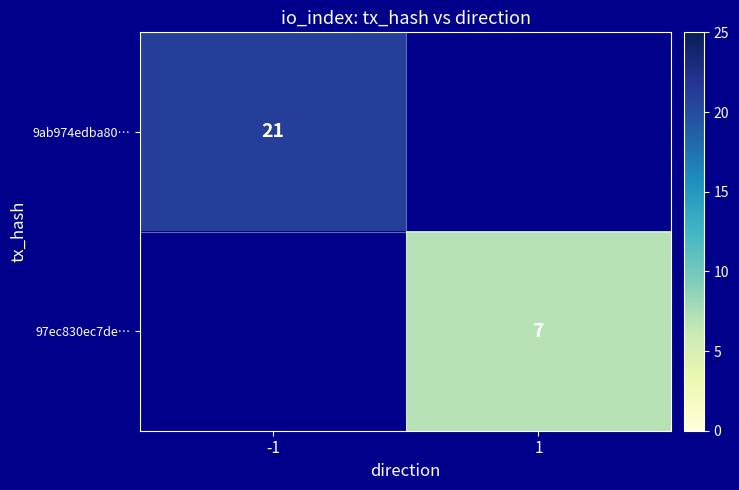

At how many categories does at least one series exceed 8?

1